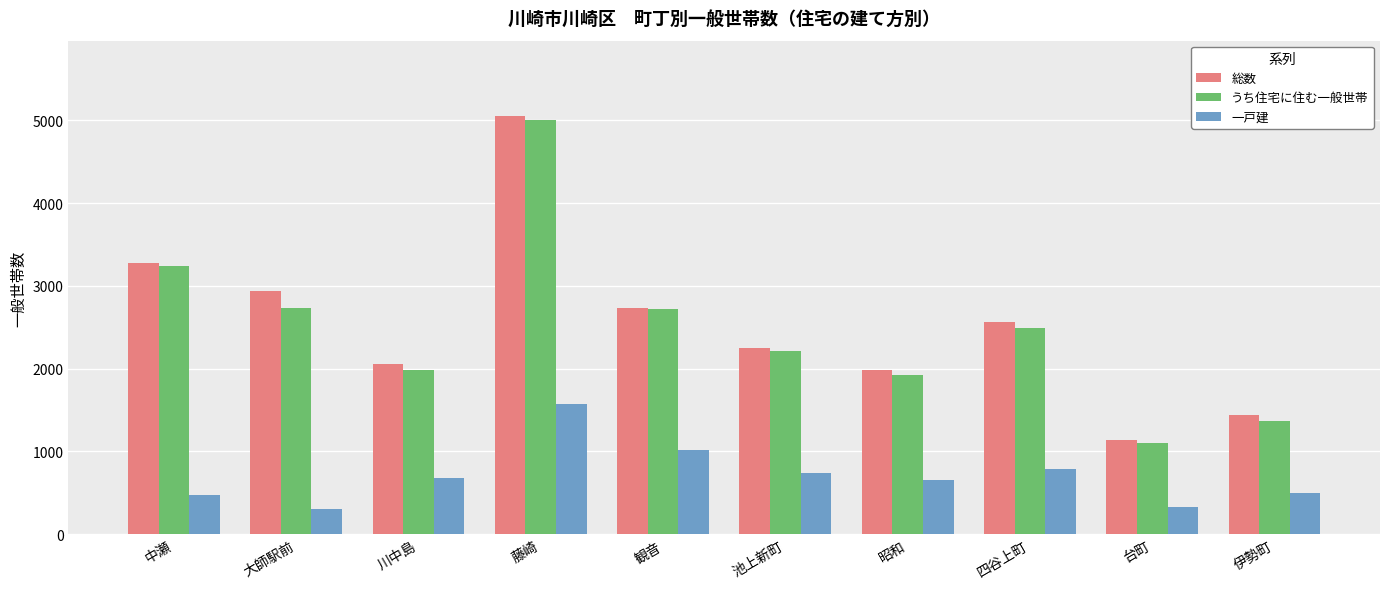

Does the chart contain any negative values?

No